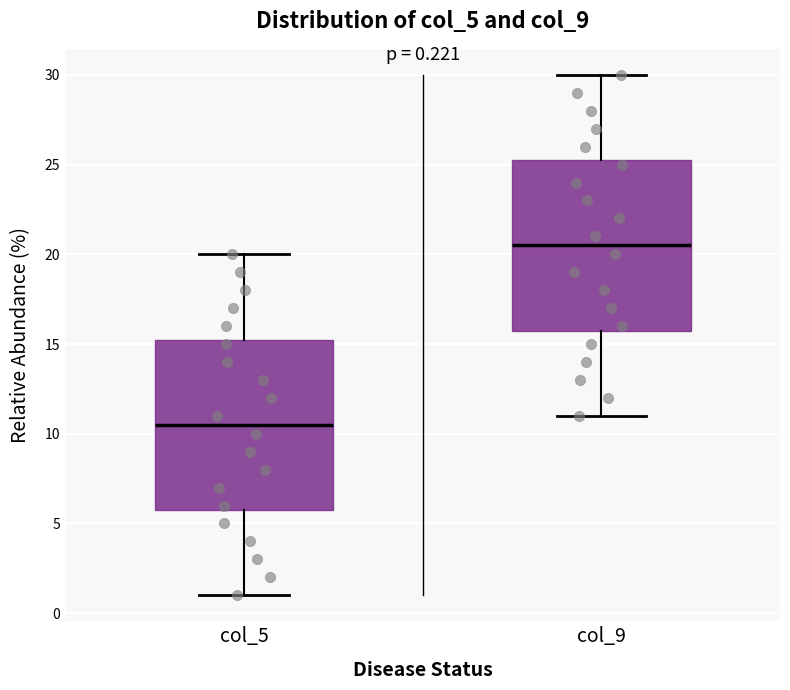

Which box's median line is the lowest?

col_5